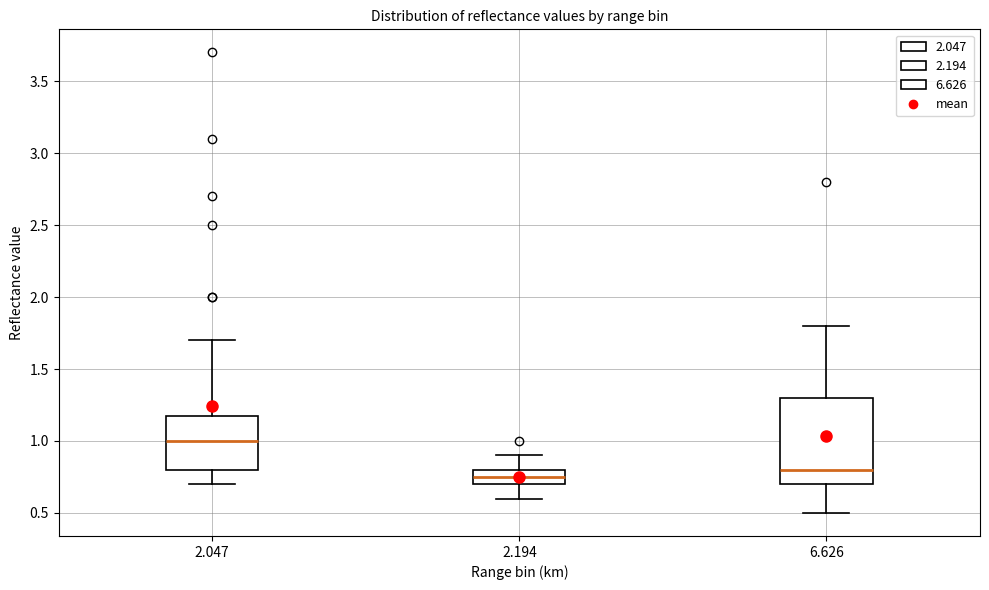

Which box has the lowest median line?

2.194